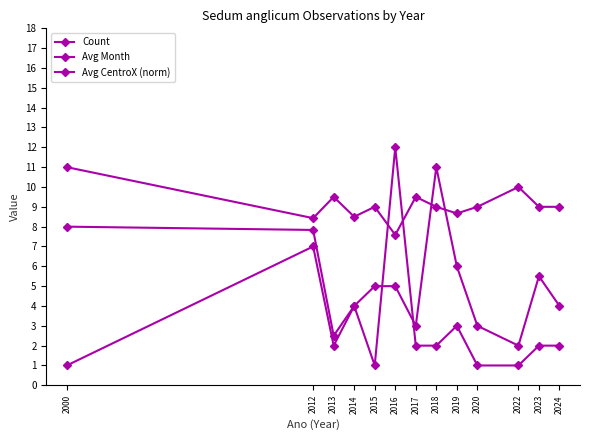

In Avg Month, how many points are lower than both neighbors (excluding endpoints)?

3